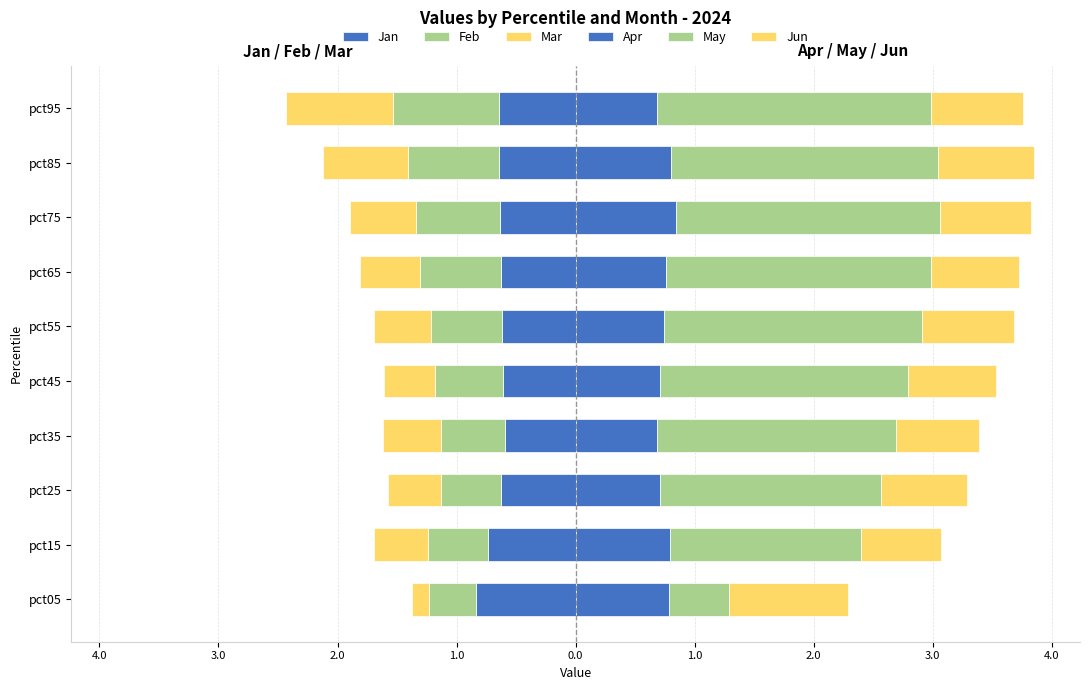

How many distinct data groups are displayed?

6